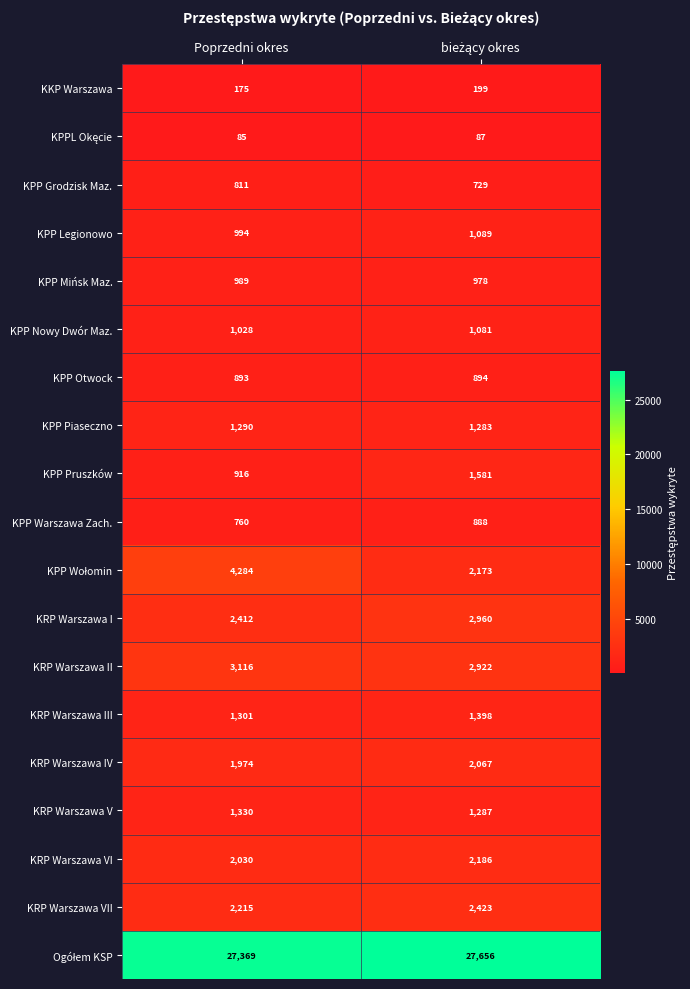

What is the total value across all series at Poprzedni okres?

53972